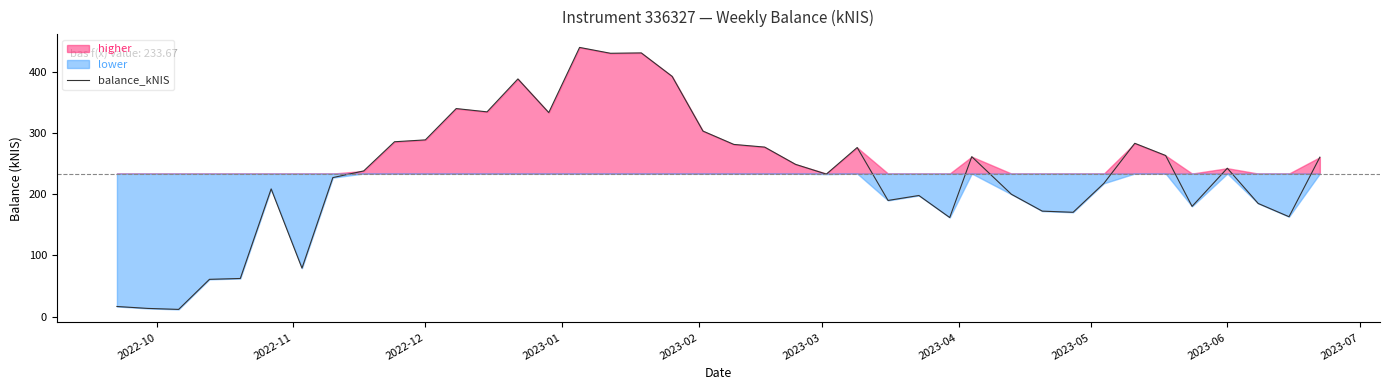

What is the minimum value for balance_kNIS?

12.0